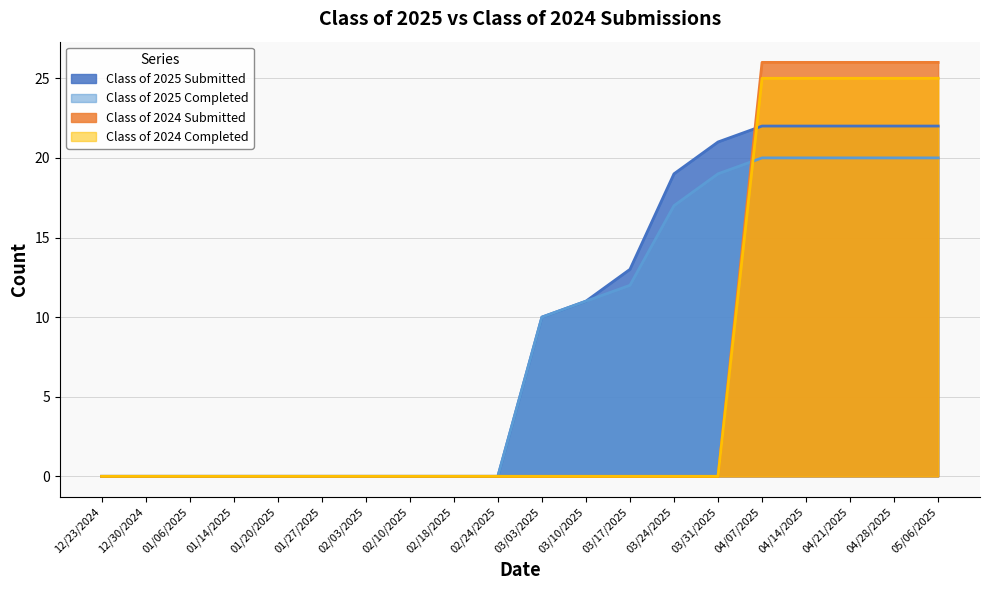

True or false: Class of 2025 Submitted and Class of 2024 Completed intersect in this chart.

True